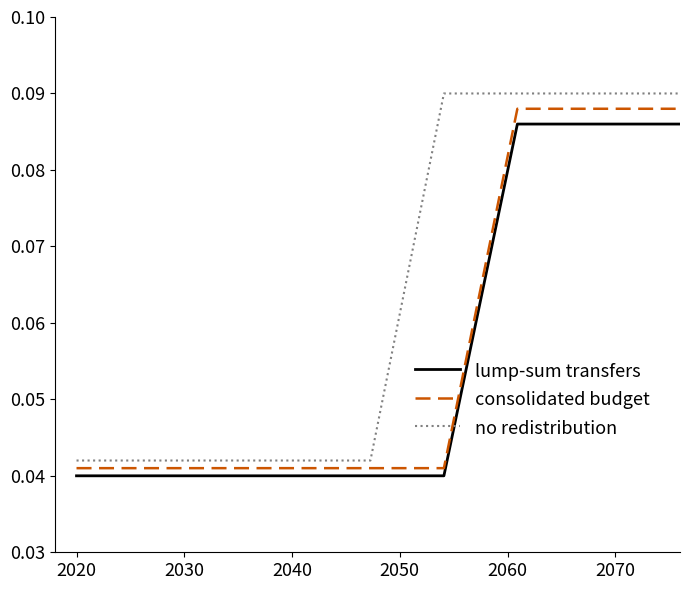

Does the chart have visible grid lines?

No